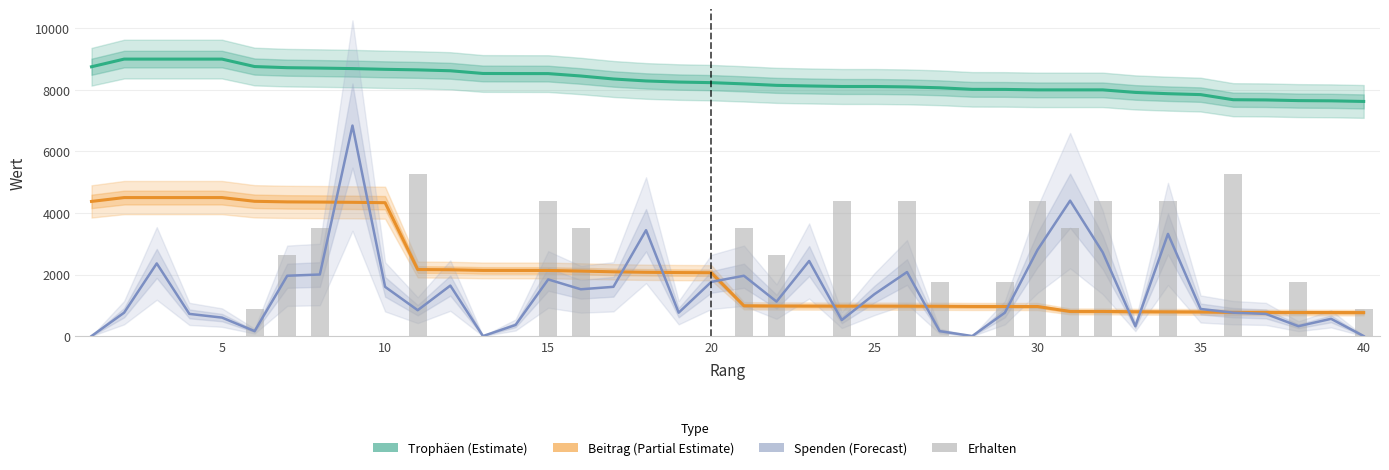

What are all the series names shown in the legend?

Trophäen (Estimate), Beitrag (Partial Estimate), Spenden (Forecast), Erhalten